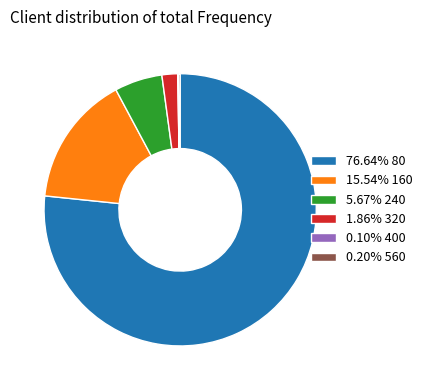

Is the sum of 5.67% 240 and 15.54% 160 greater than half?

No